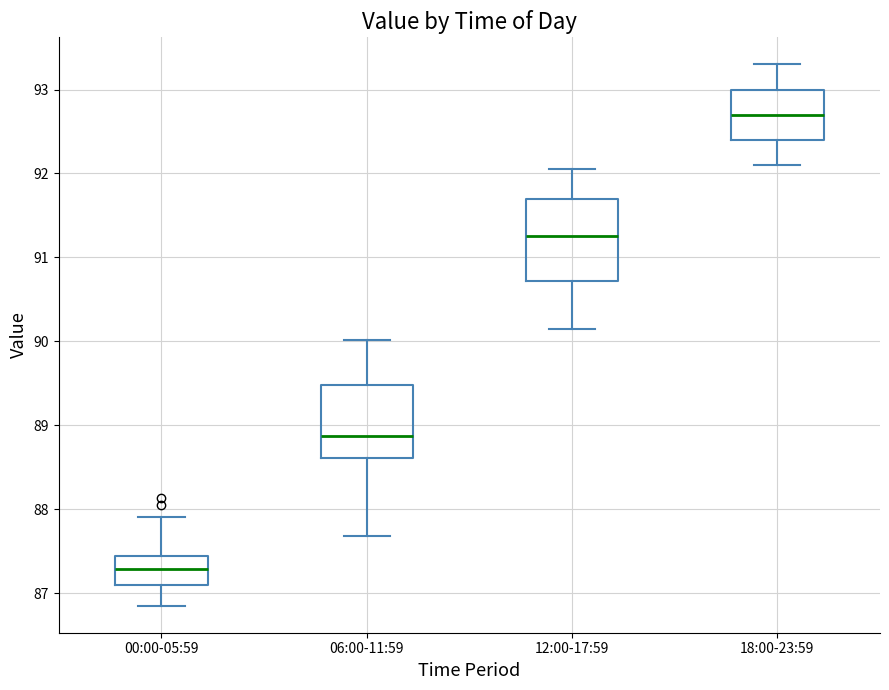

Which box's median line is the highest?

18:00-23:59